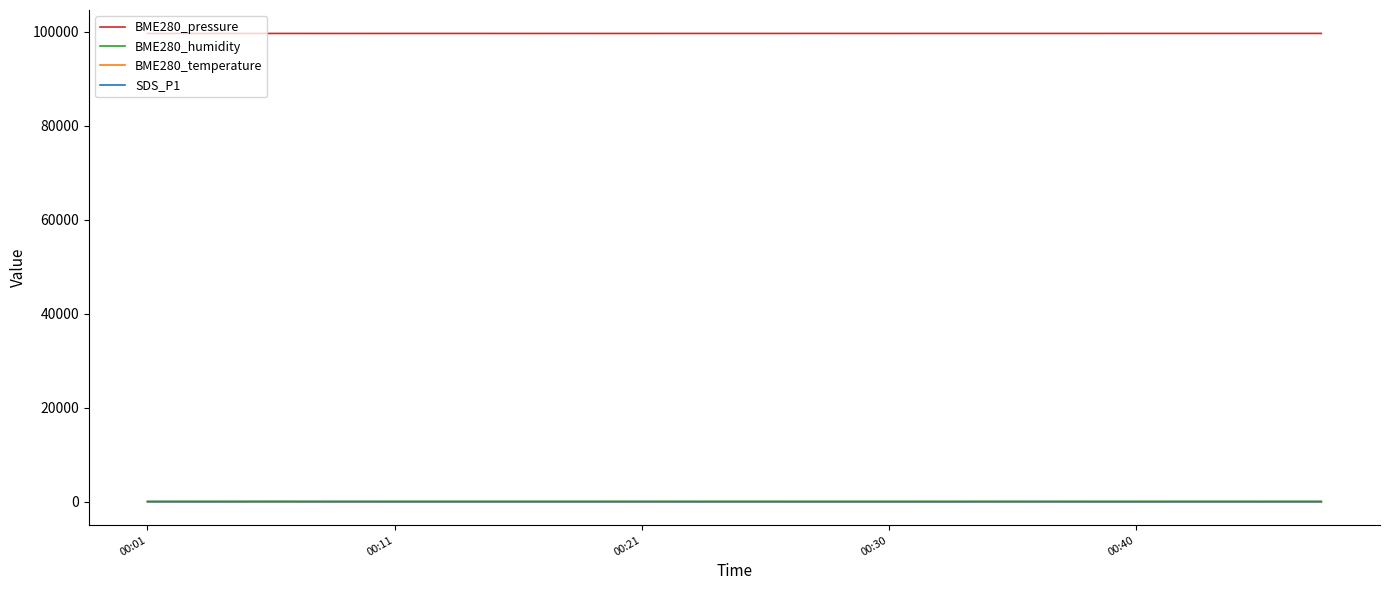

True or false: BME280_humidity and BME280_pressure intersect in this chart.

False